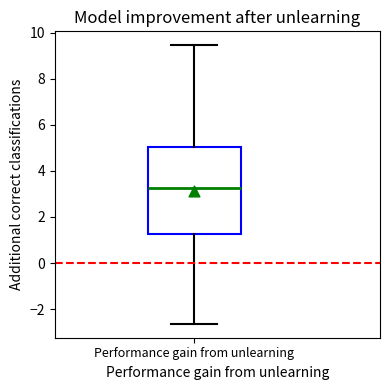

Read this box plot against the y-axis: the position of the median line, the range covered by the box, and the ends of both whiskers. The values are not printed on the chart, so give them approximately, as read against the axis.

median 3.2, box 1.2 to 5.0, whiskers -2.6 to 9.4